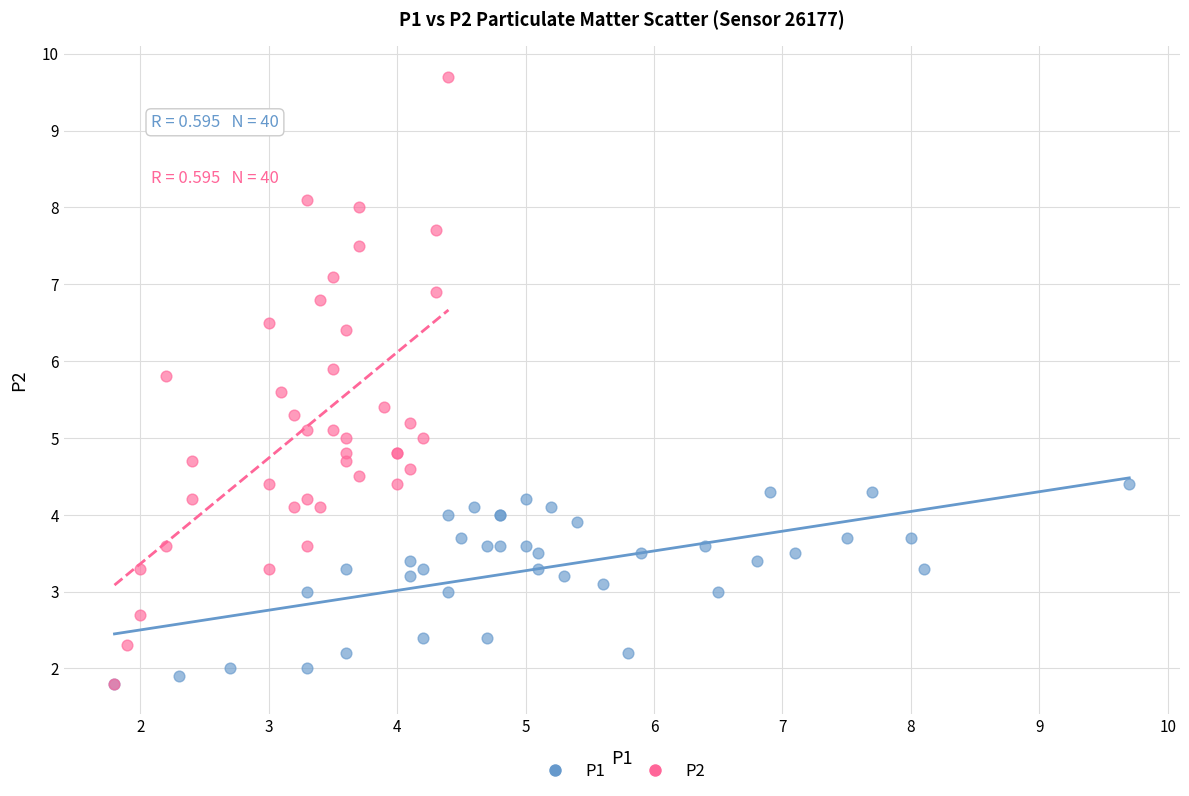

Which series contains the highest Y value?

P2